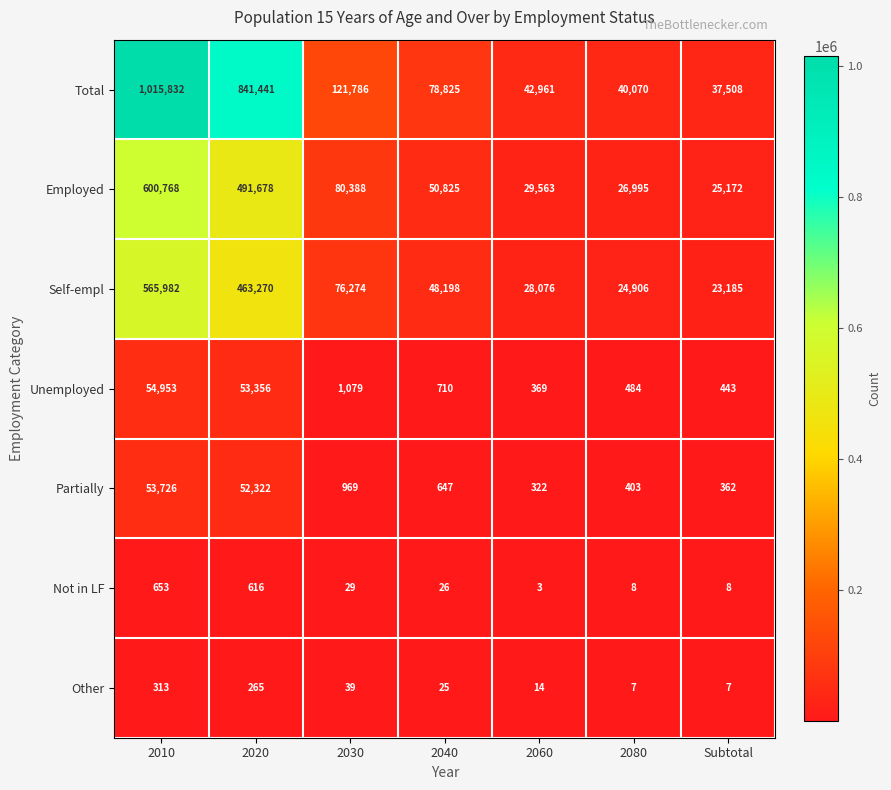

Where does the Total series first go above 78825?

2010